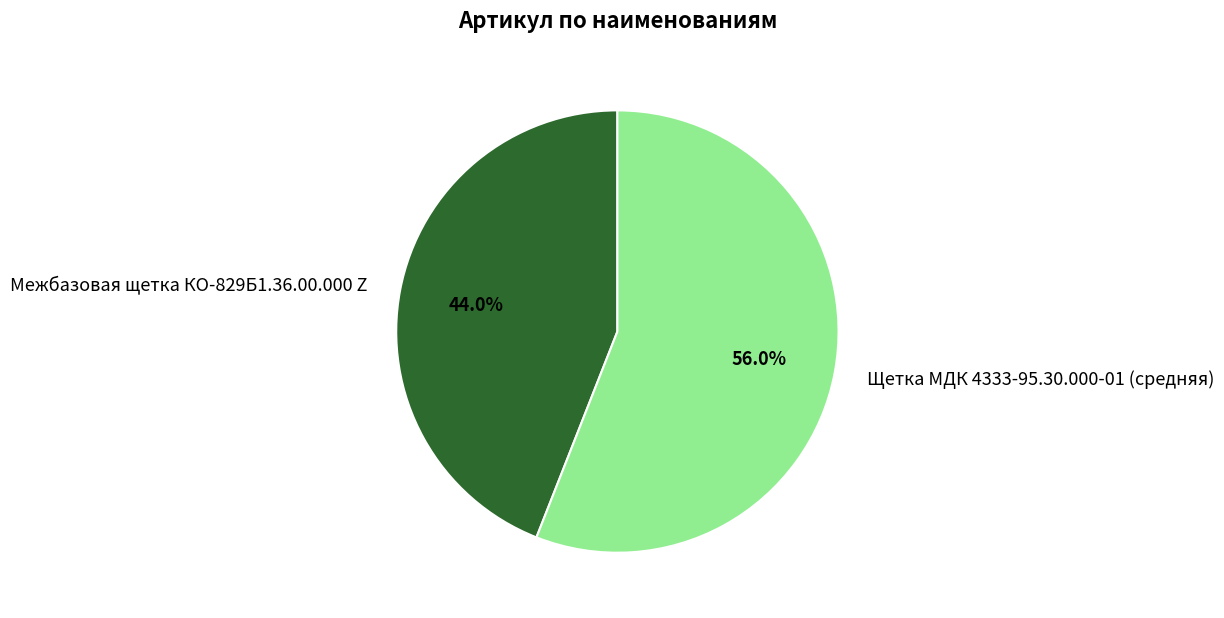

How many segments does this pie chart have?

2